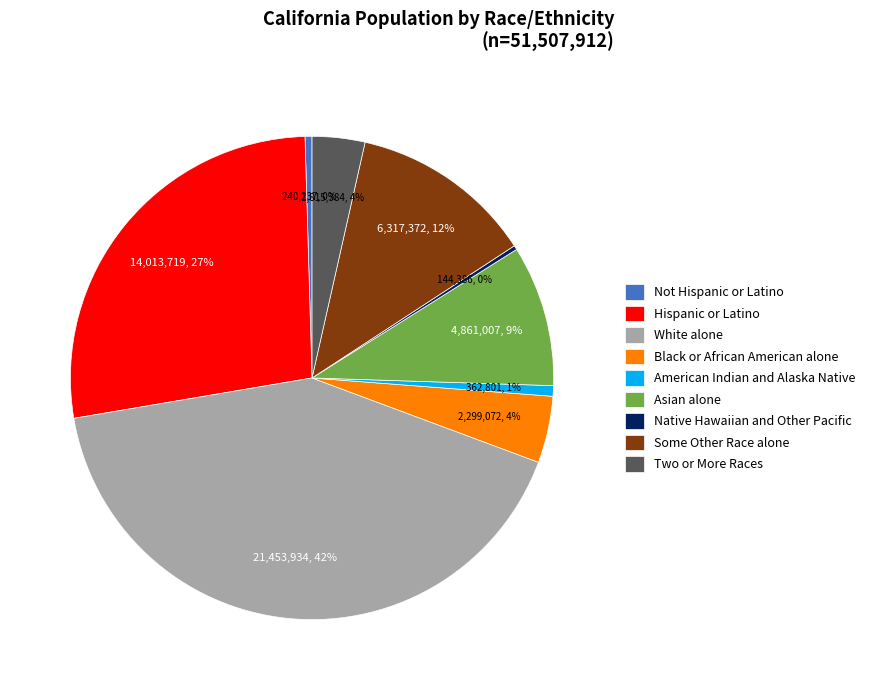

To the nearest percent, what is the combined percentage of Native Hawaiian and Other Pacific and Two or More Races?

4%